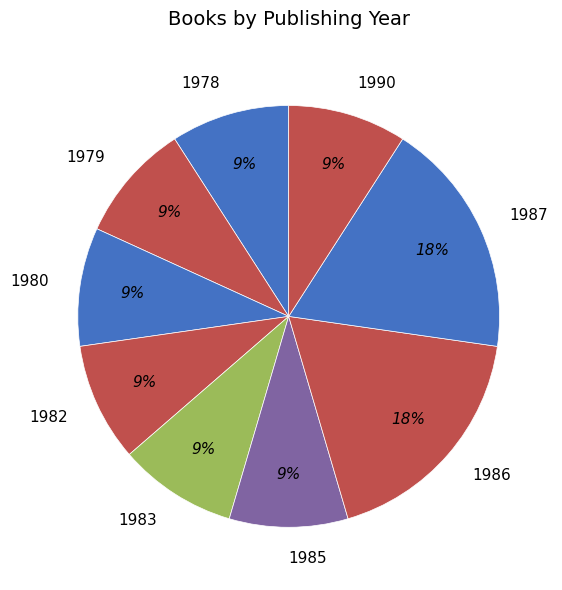

Is 1979 the majority of the pie?

No